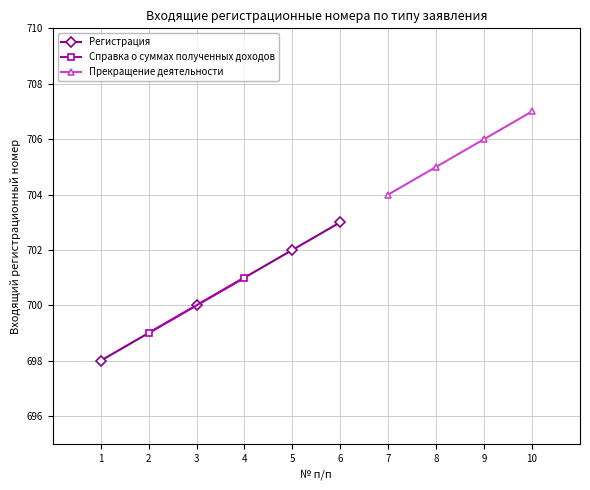

What is the value of the Прекращение деятельности point at the 2nd from the left?

705